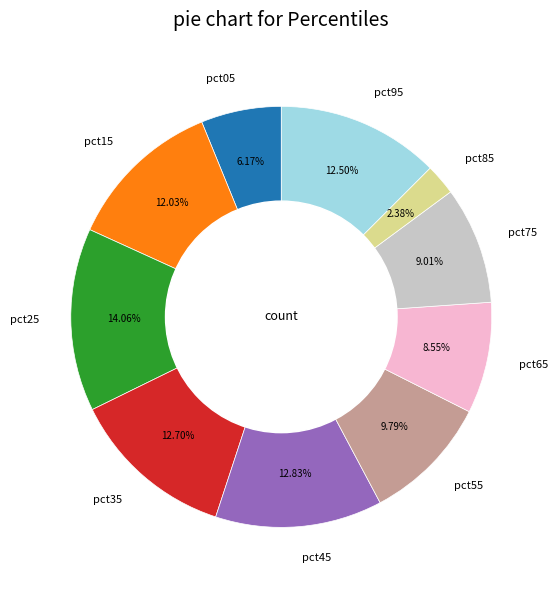

Do pct15 and pct35 together represent more than half of the pie?

No